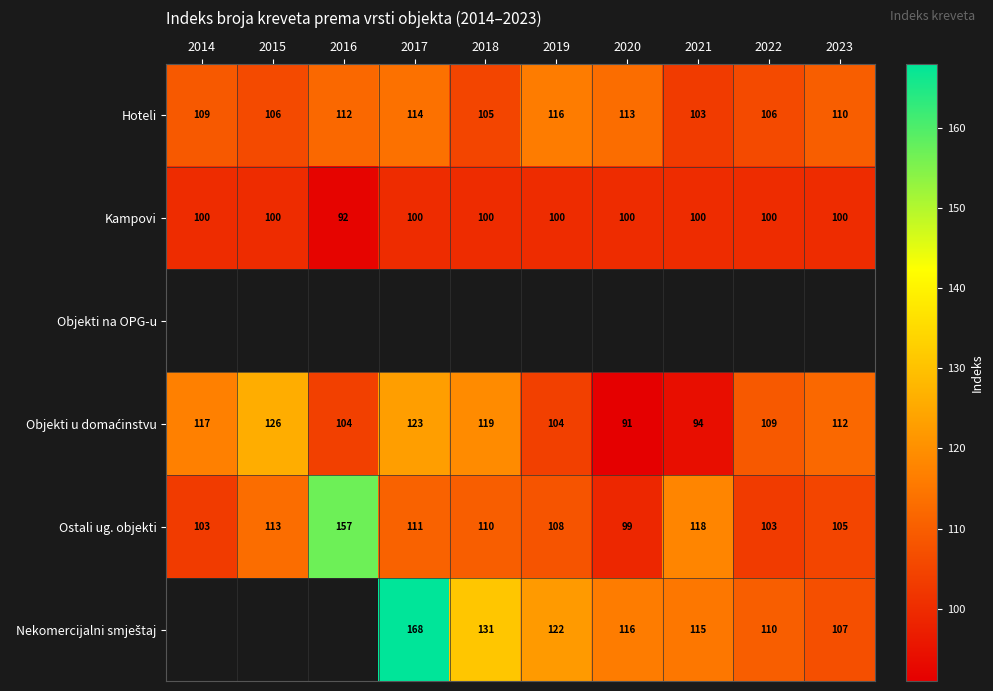

Is it true that Kampovi equals 152 at 2014?

False